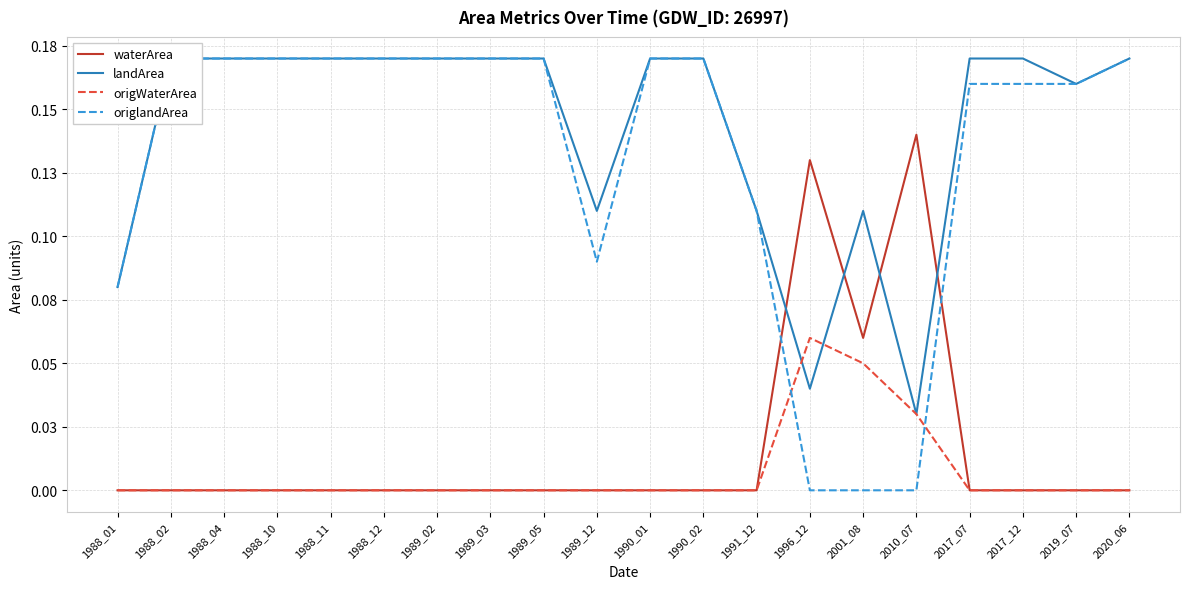

Does the chart display data point markers on the line(s)?

No